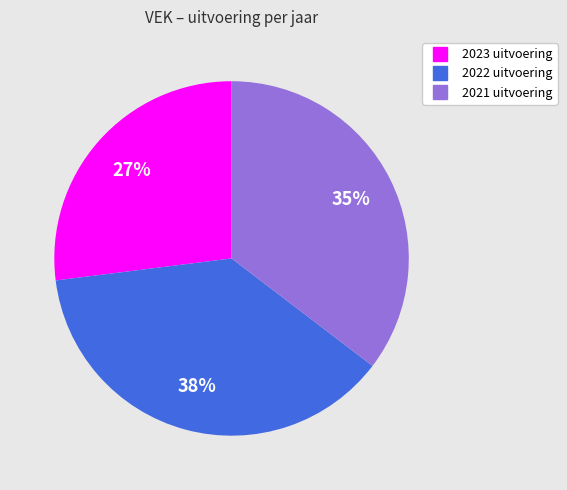

Combined, do 2022 uitvoering and 2023 uitvoering account for over 50%?

Yes